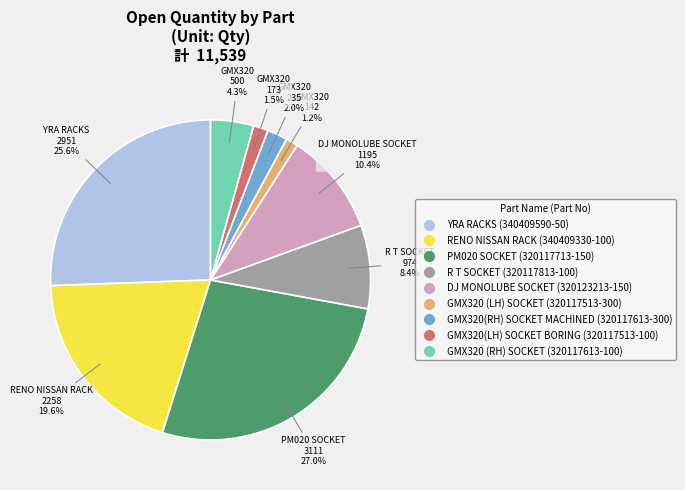

What percentage is NOT represented by GMX320 (RH) SOCKET (320117613-100)?

95.7%